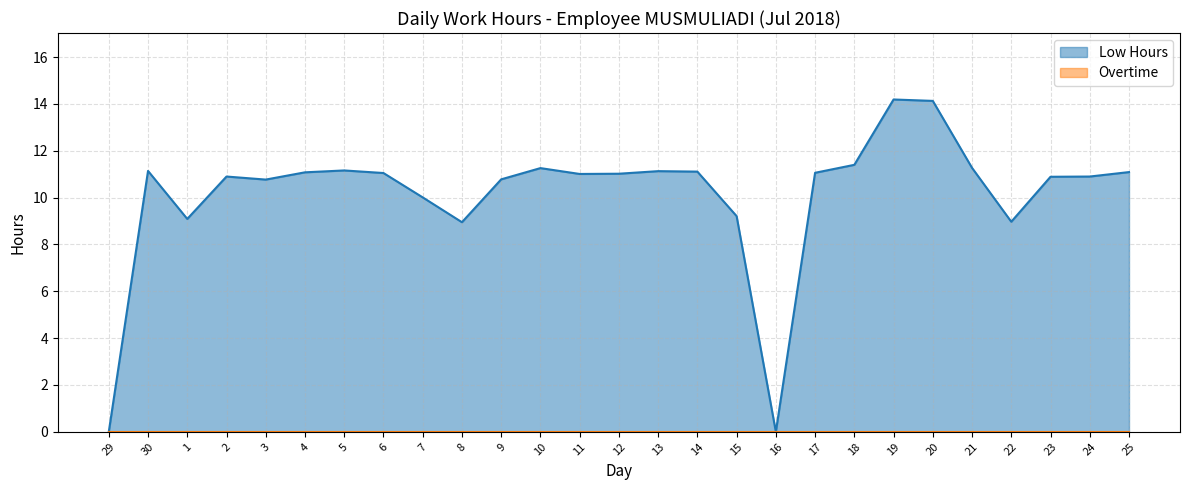

What are all the series names shown in the legend?

Low Hours, Overtime